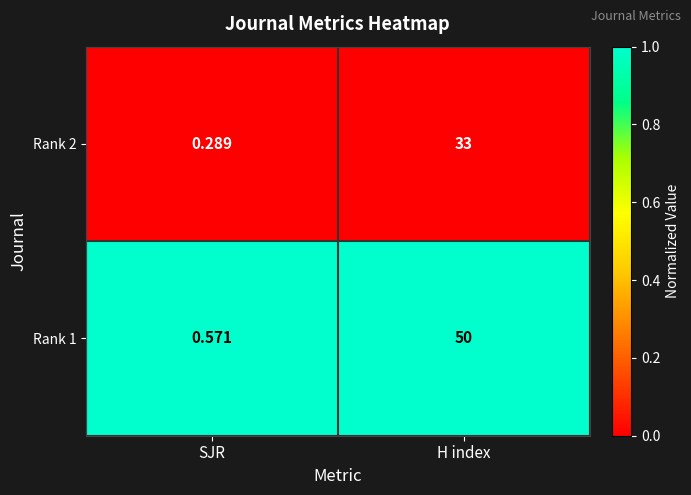

At which category is the sum across all series the highest?

H index